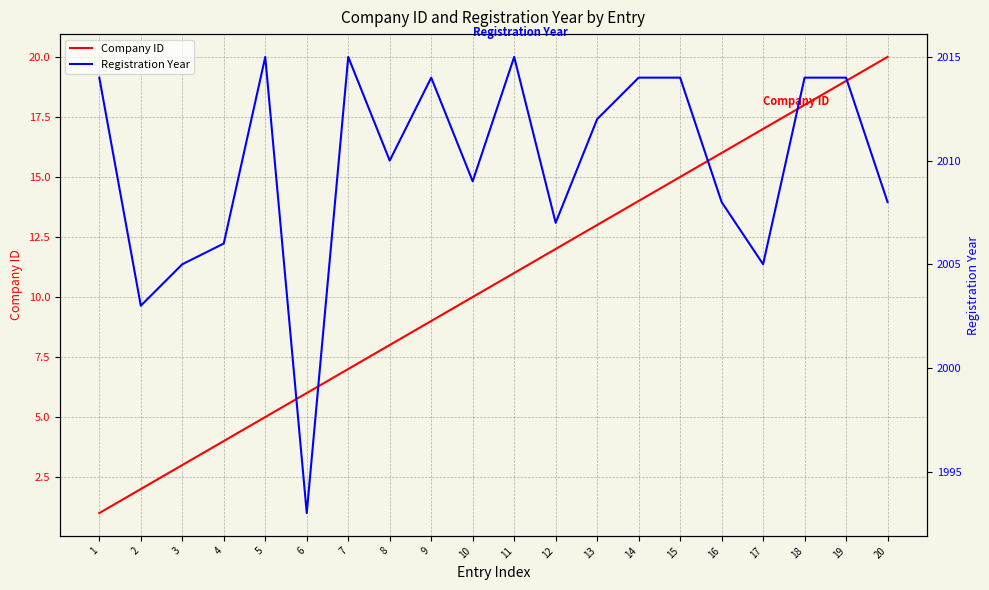

True or false: Registration Year has a value of 997 at 15.

False